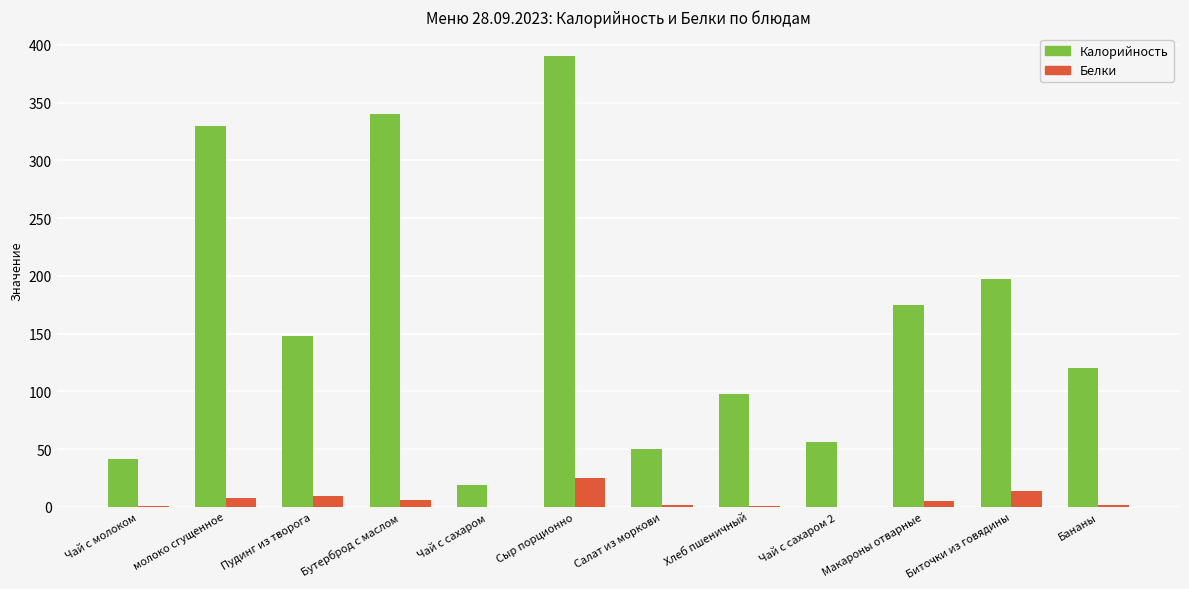

What is the average value of the Калорийность series?

163.7